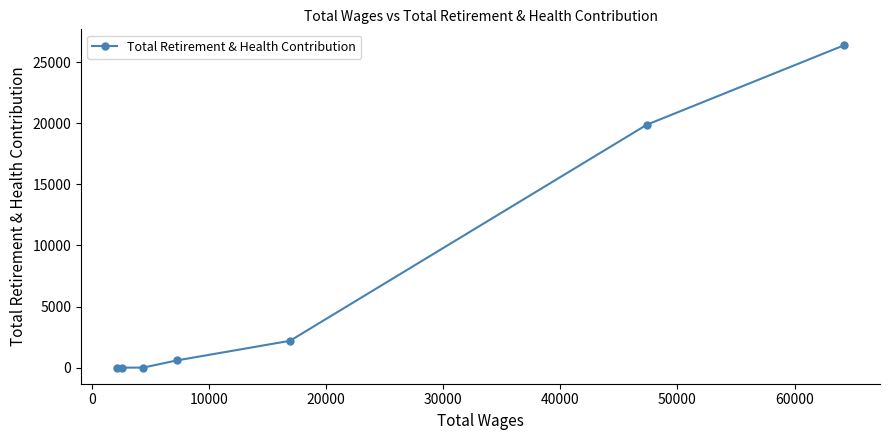

What is the difference between the maximum and minimum values?

26382